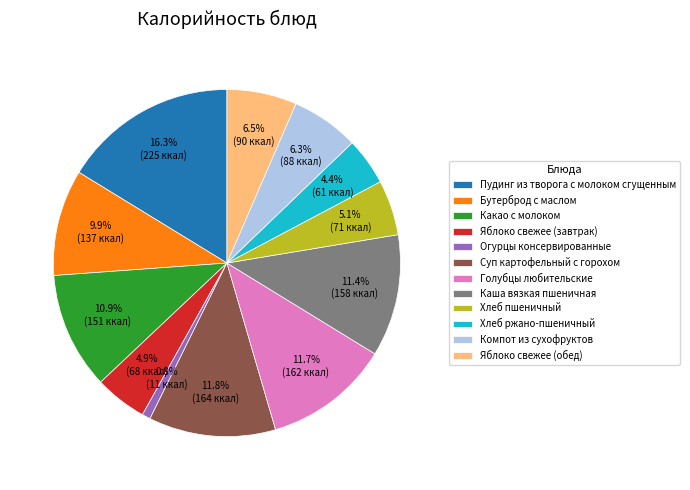

Count the number of slices in the pie.

12